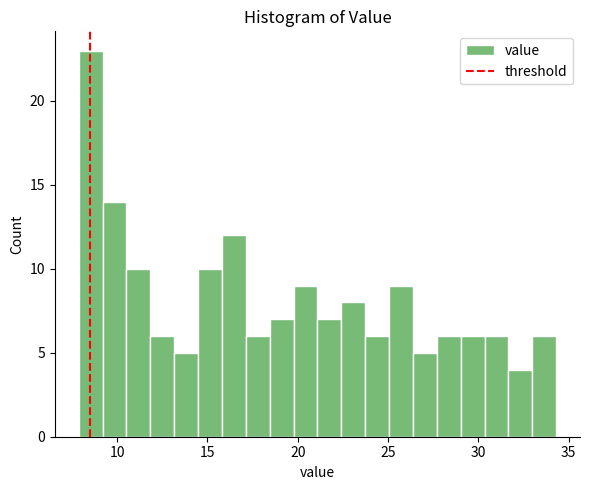

Read against the x-axis, roughly where is the centre of the tallest bar?

8.5